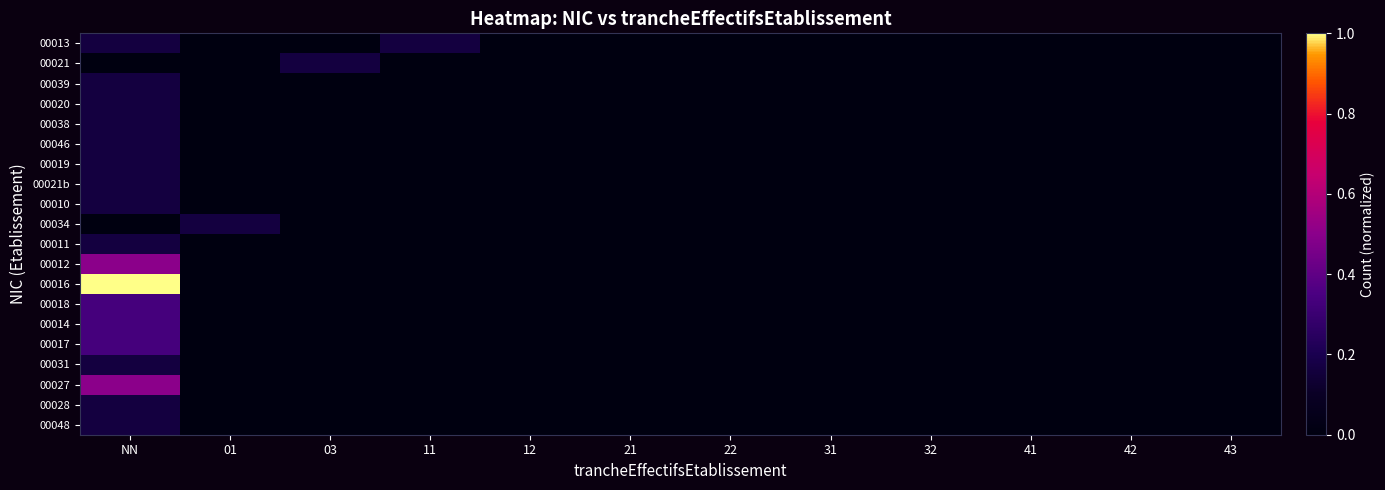

Reading left to right, transcribe all the data shown in this chart.

00013: NN=0.2	01=0.0	03=0.0	11=0.2	12=0.0	21=0.0	22=0.0	31=0.0	32=0.0	41=0.0	42=0.0	43=0.0
00021: NN=0.0	01=0.0	03=0.2	11=0.0	12=0.0	21=0.0	22=0.0	31=0.0	32=0.0	41=0.0	42=0.0	43=0.0
00039: NN=0.2	01=0.0	03=0.0	11=0.0	12=0.0	21=0.0	22=0.0	31=0.0	32=0.0	41=0.0	42=0.0	43=0.0
00020: NN=0.2	01=0.0	03=0.0	11=0.0	12=0.0	21=0.0	22=0.0	31=0.0	32=0.0	41=0.0	42=0.0	43=0.0
00038: NN=0.2	01=0.0	03=0.0	11=0.0	12=0.0	21=0.0	22=0.0	31=0.0	32=0.0	41=0.0	42=0.0	43=0.0
00046: NN=0.2	01=0.0	03=0.0	11=0.0	12=0.0	21=0.0	22=0.0	31=0.0	32=0.0	41=0.0	42=0.0	43=0.0
00019: NN=0.2	01=0.0	03=0.0	11=0.0	12=0.0	21=0.0	22=0.0	31=0.0	32=0.0	41=0.0	42=0.0	43=0.0
00021b: NN=0.2	01=0.0	03=0.0	11=0.0	12=0.0	21=0.0	22=0.0	31=0.0	32=0.0	41=0.0	42=0.0	43=0.0
00010: NN=0.2	01=0.0	03=0.0	11=0.0	12=0.0	21=0.0	22=0.0	31=0.0	32=0.0	41=0.0	42=0.0	43=0.0
00034: NN=0.0	01=0.2	03=0.0	11=0.0	12=0.0	21=0.0	22=0.0	31=0.0	32=0.0	41=0.0	42=0.0	43=0.0
00011: NN=0.2	01=0.0	03=0.0	11=0.0	12=0.0	21=0.0	22=0.0	31=0.0	32=0.0	41=0.0	42=0.0	43=0.0
00012: NN=0.5	01=0.0	03=0.0	11=0.0	12=0.0	21=0.0	22=0.0	31=0.0	32=0.0	41=0.0	42=0.0	43=0.0
00016: NN=1.0	01=0.0	03=0.0	11=0.0	12=0.0	21=0.0	22=0.0	31=0.0	32=0.0	41=0.0	42=0.0	43=0.0
00018: NN=0.3	01=0.0	03=0.0	11=0.0	12=0.0	21=0.0	22=0.0	31=0.0	32=0.0	41=0.0	42=0.0	43=0.0
00014: NN=0.3	01=0.0	03=0.0	11=0.0	12=0.0	21=0.0	22=0.0	31=0.0	32=0.0	41=0.0	42=0.0	43=0.0
00017: NN=0.3	01=0.0	03=0.0	11=0.0	12=0.0	21=0.0	22=0.0	31=0.0	32=0.0	41=0.0	42=0.0	43=0.0
00031: NN=0.2	01=0.0	03=0.0	11=0.0	12=0.0	21=0.0	22=0.0	31=0.0	32=0.0	41=0.0	42=0.0	43=0.0
00027: NN=0.5	01=0.0	03=0.0	11=0.0	12=0.0	21=0.0	22=0.0	31=0.0	32=0.0	41=0.0	42=0.0	43=0.0
00028: NN=0.2	01=0.0	03=0.0	11=0.0	12=0.0	21=0.0	22=0.0	31=0.0	32=0.0	41=0.0	42=0.0	43=0.0
00048: NN=0.2	01=0.0	03=0.0	11=0.0	12=0.0	21=0.0	22=0.0	31=0.0	32=0.0	41=0.0	42=0.0	43=0.0